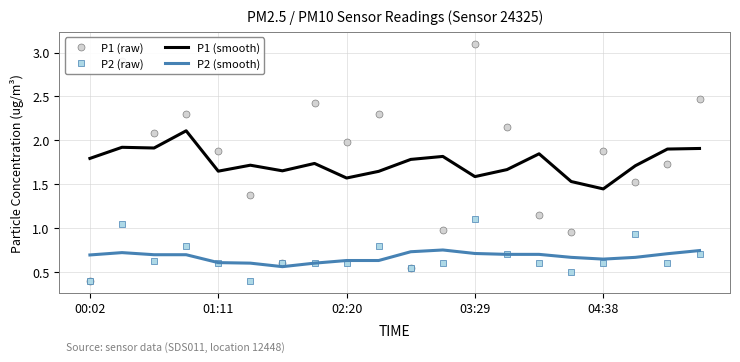

What is the smallest value displayed?

0.4